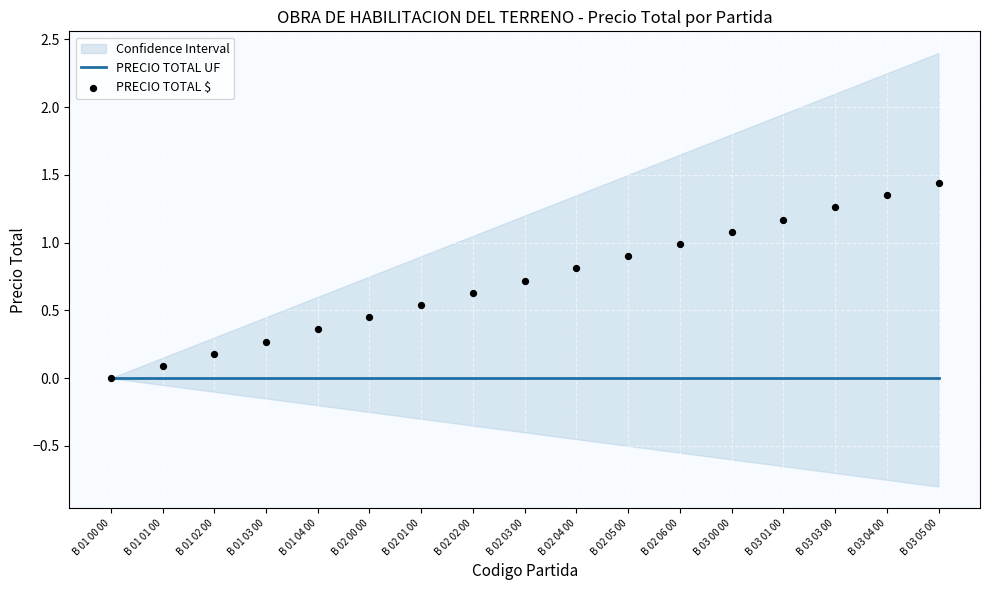

Which series has the largest total across all categories?

PRECIO TOTAL $